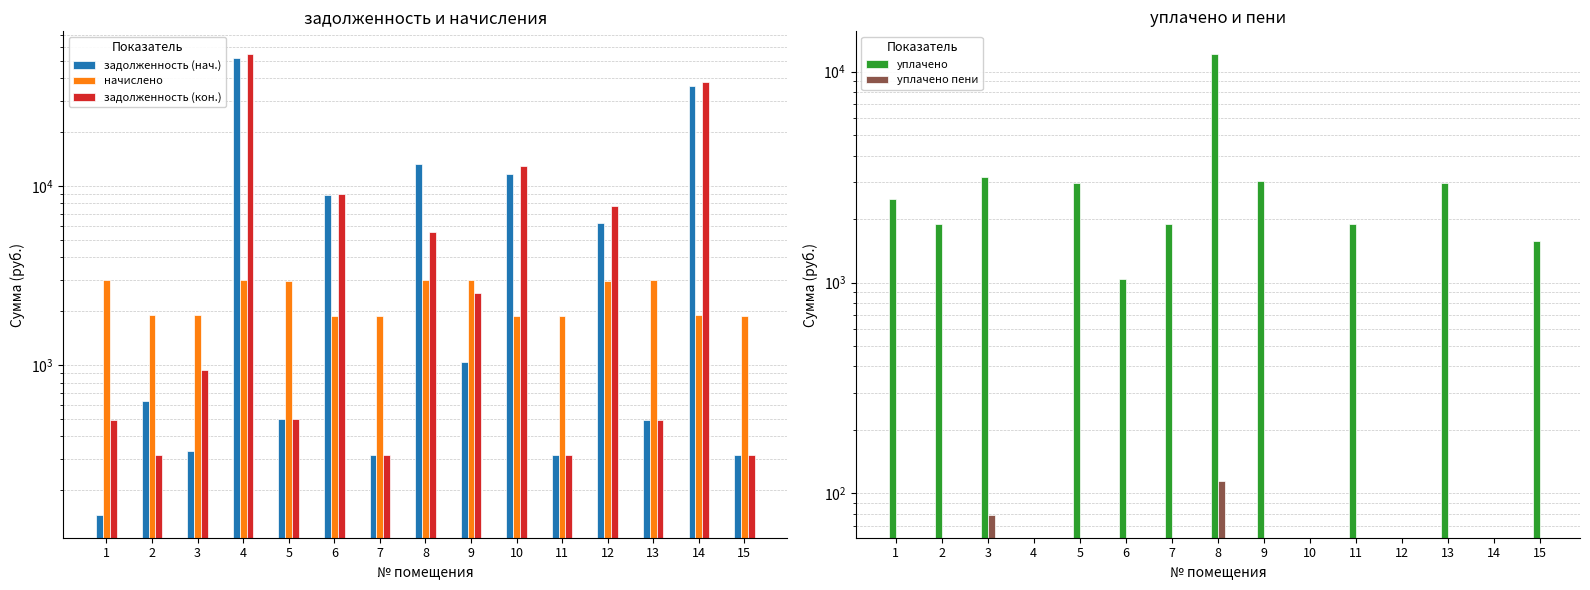

What are all the series names shown in the legend?

задолженность (нач.), начислено, задолженность (кон.), уплачено, уплачено пени